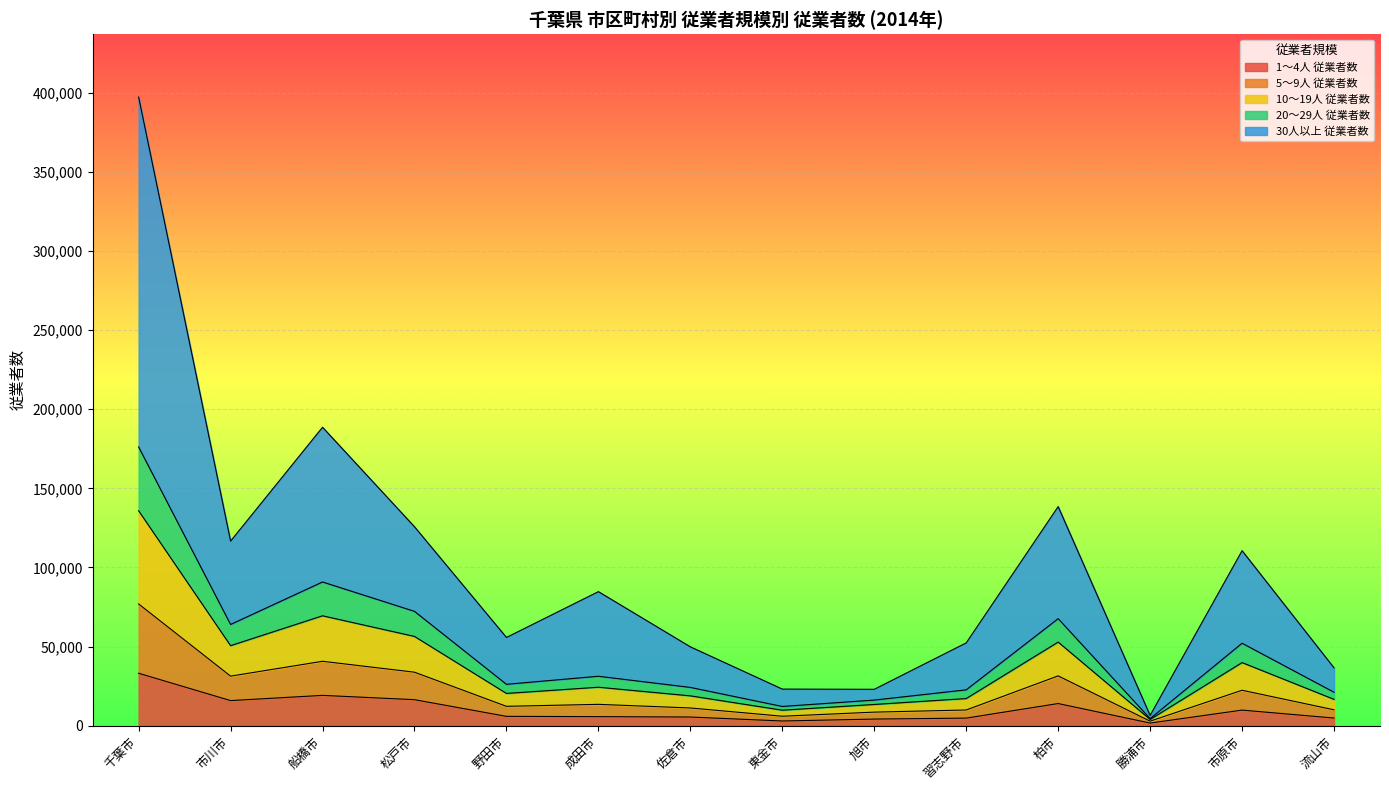

Between 柏市 and 千葉市, which is larger?

千葉市